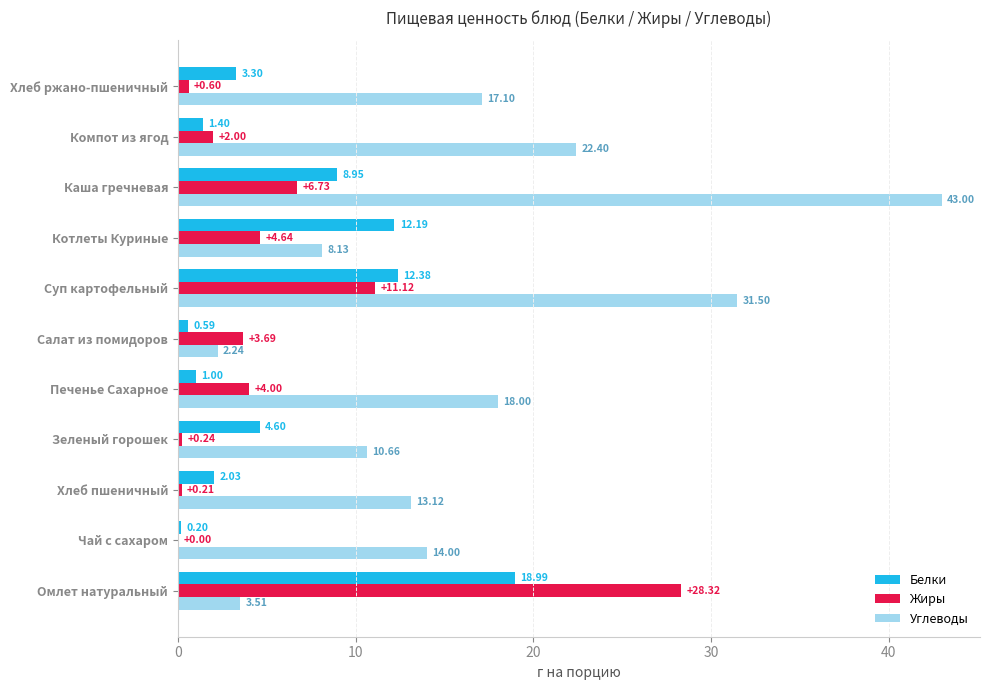

How many values in Жиры are above zero?

10